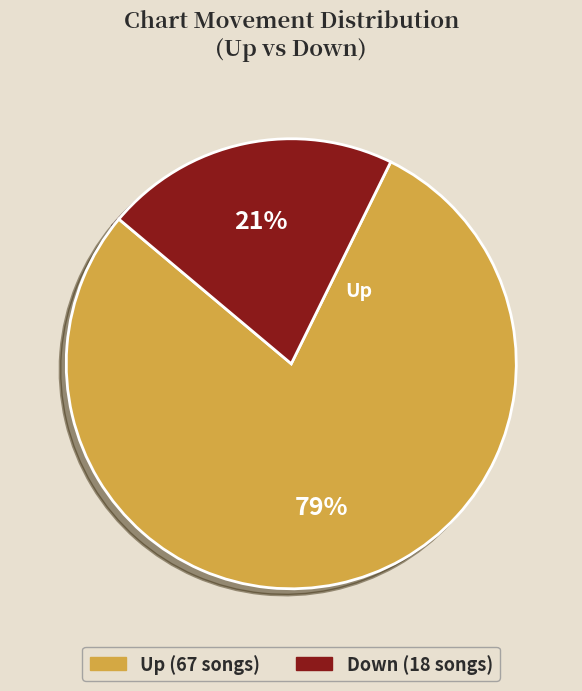

To the nearest percent, what is the average slice percentage?

50%